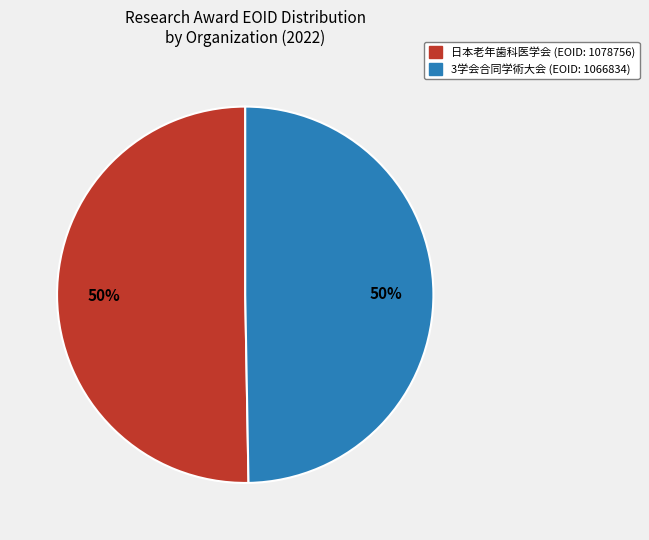

How many segments does this pie chart have?

2